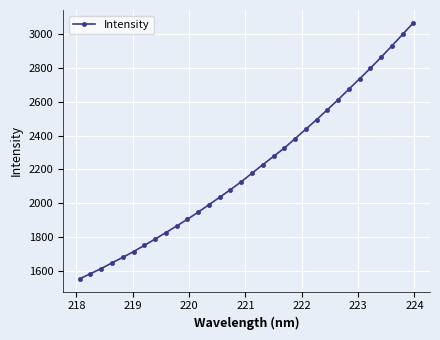

What is the average value?

2208.1